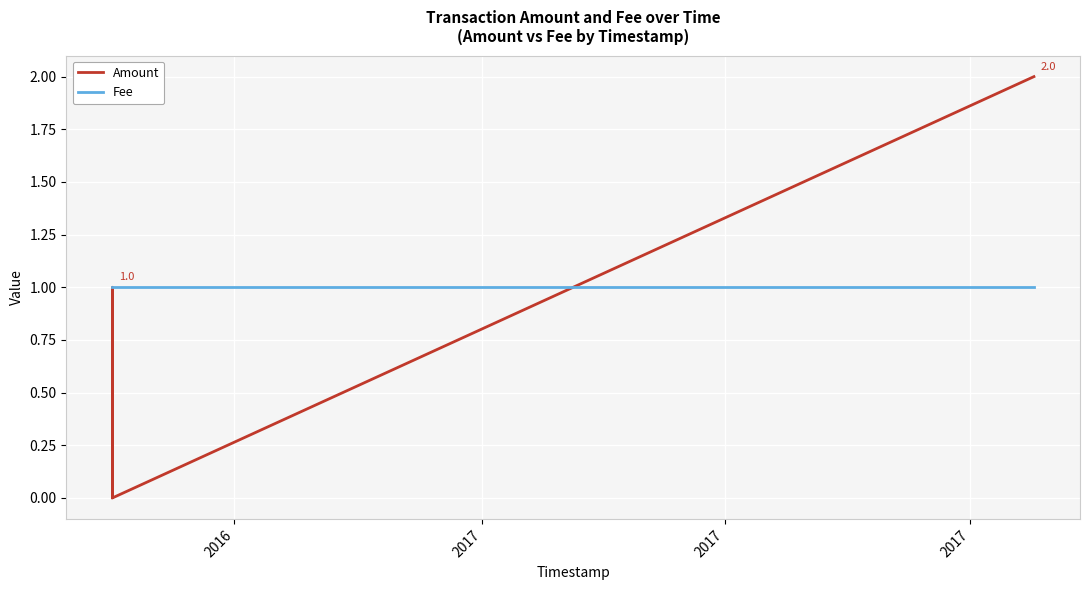

What are all the series names shown in the legend?

Amount, Fee